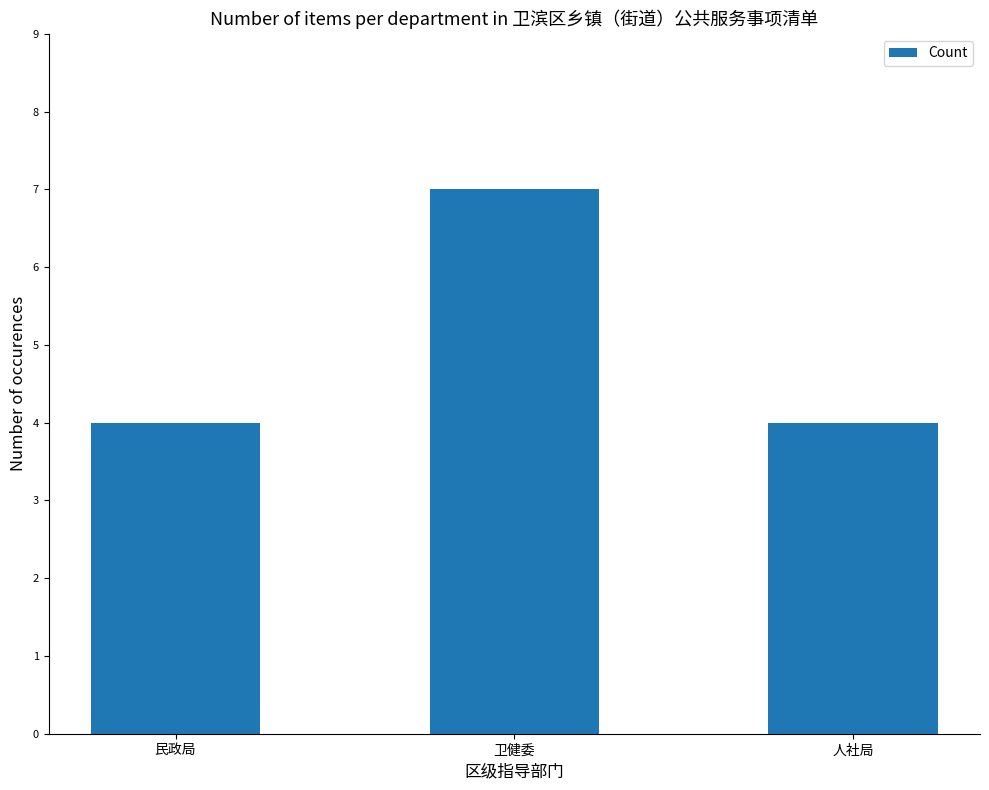

Between 民政局 and 卫健委, which is larger?

卫健委